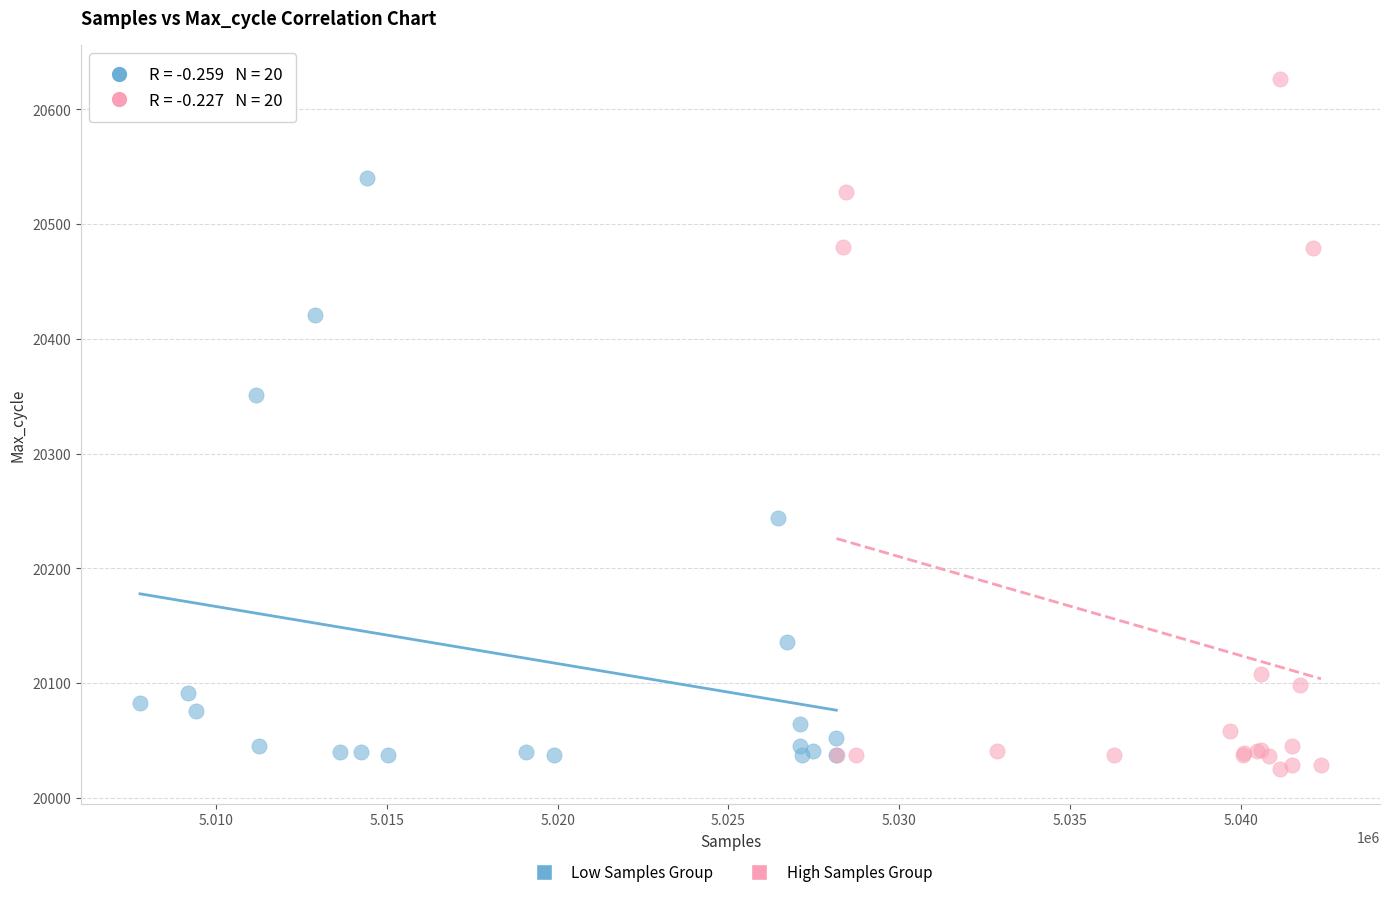

Which series contains the highest Y value?

High Samples Group